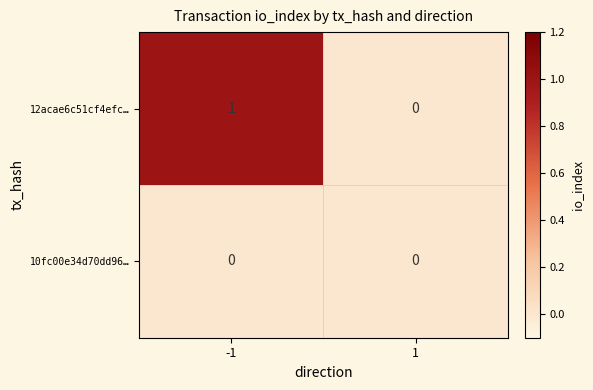

At -1, list the series in order from largest to smallest.

12acae6c51cf4efc…, 10fc00e34d70dd96…